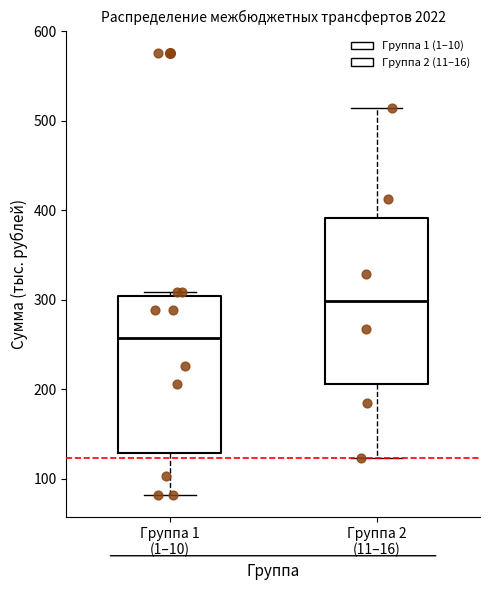

Reading left to right, transcribe this box plot: for each box, give where its median line is, the range the box spans, and where its two whiskers end, as read against the y-axis. The values are not printed on the chart, so give them approximately, as read against the axis.

Группа 1 (1–10): median 260, box 130 to 300, whiskers 80 to 310
Группа 2 (11–16): median 300, box 210 to 390, whiskers 120 to 510